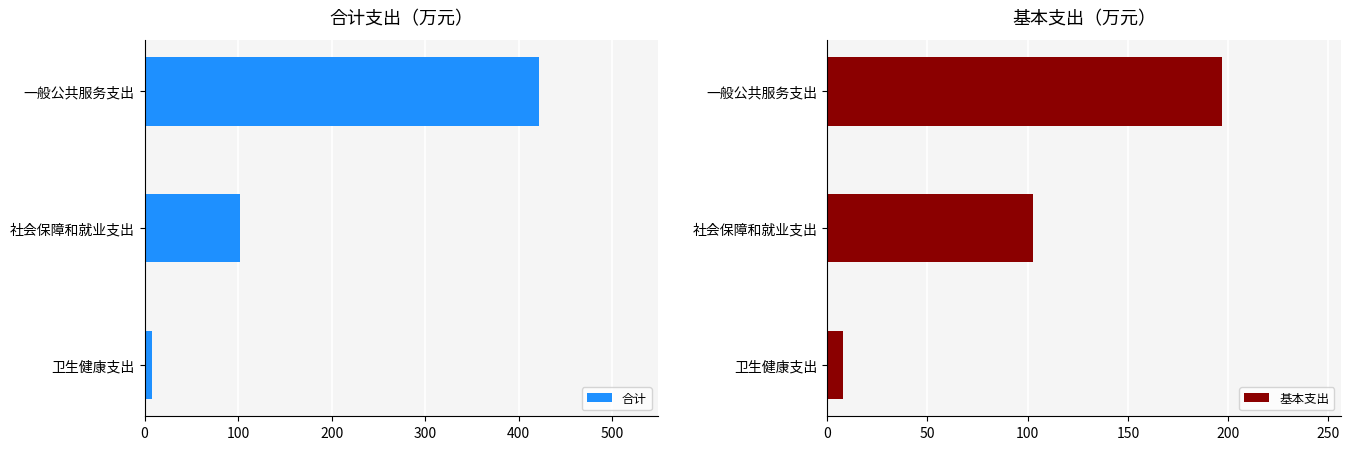

What is the average value of the 基本支出 series?

102.4